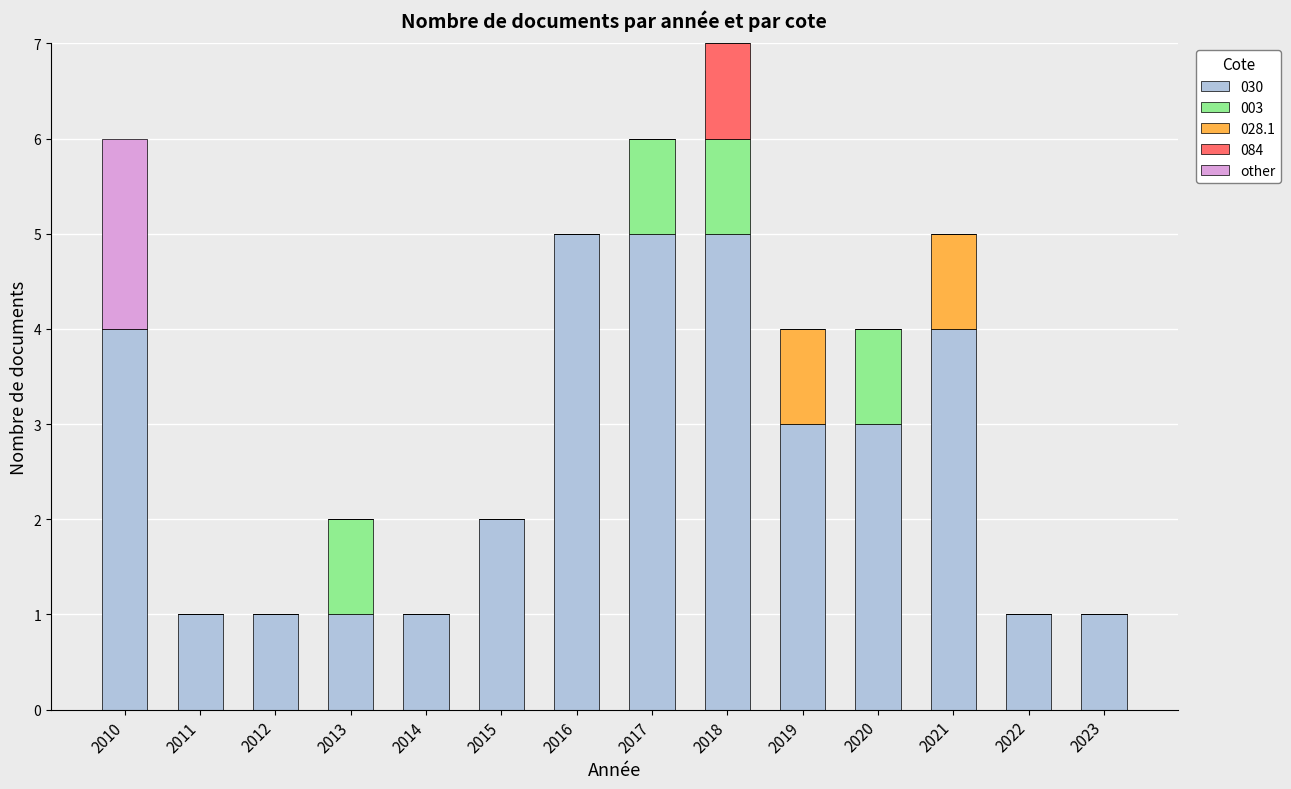

The value of 030 at 2023 is 0. True or false?

False